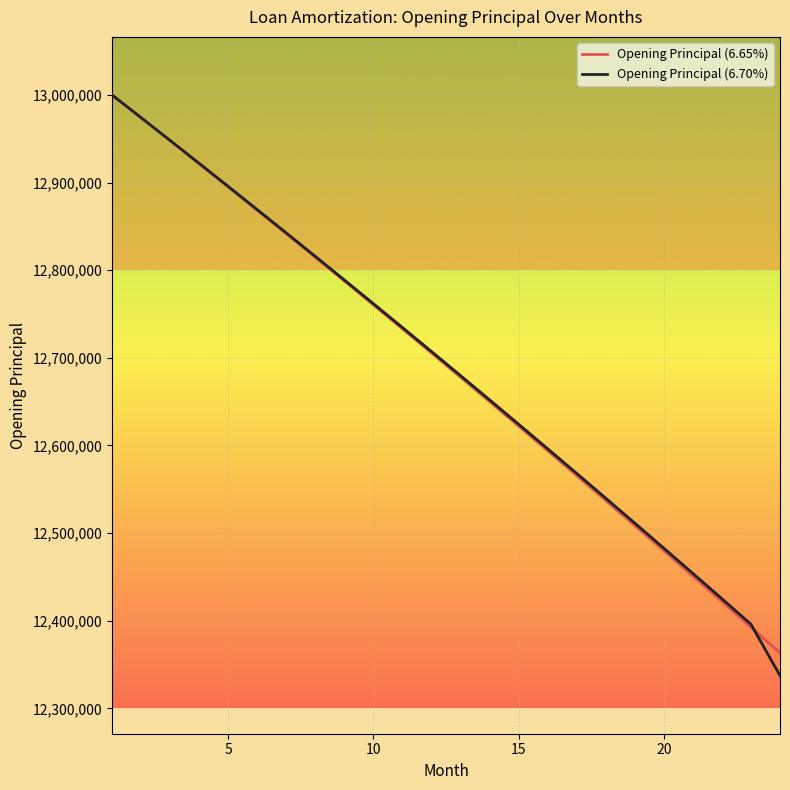

Which series has the largest range (max minus min)?

Opening Principal (6.70%)